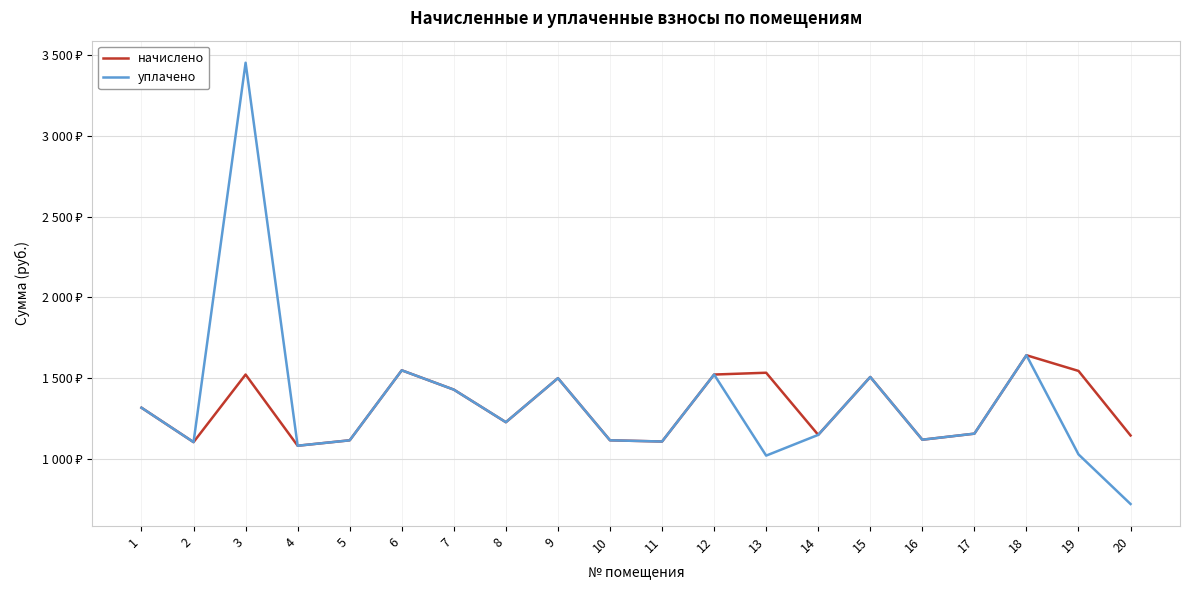

Which category has the lowest value in the уплачено series?

20